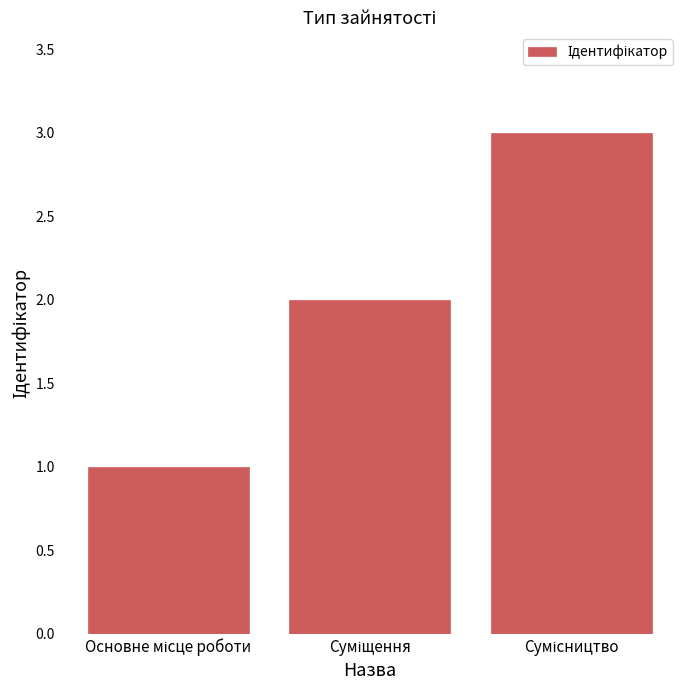

What is the greatest value displayed?

3